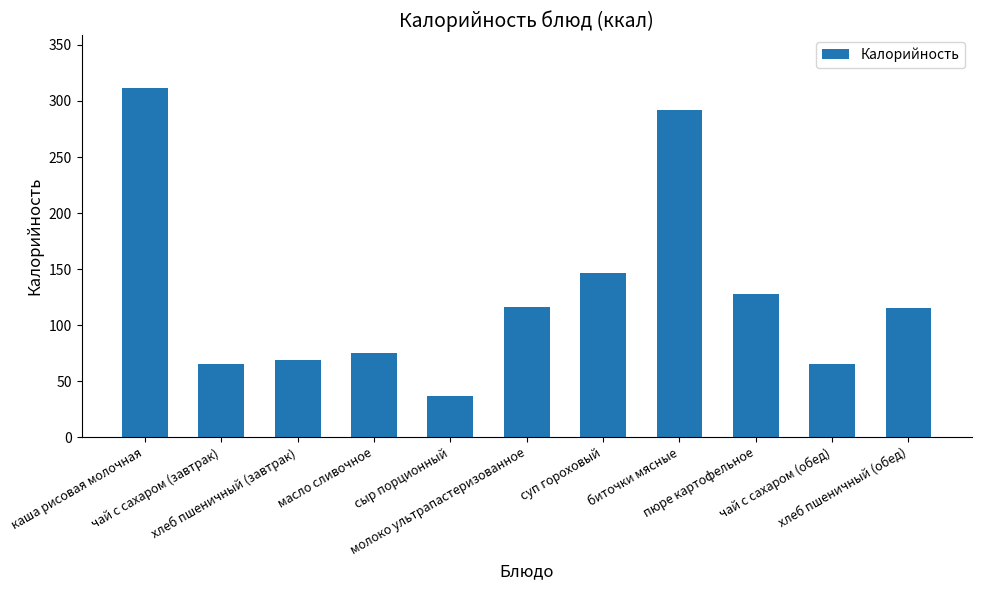

What is the ratio of the value at сыр порционный to the value at биточки мясные?

0.1